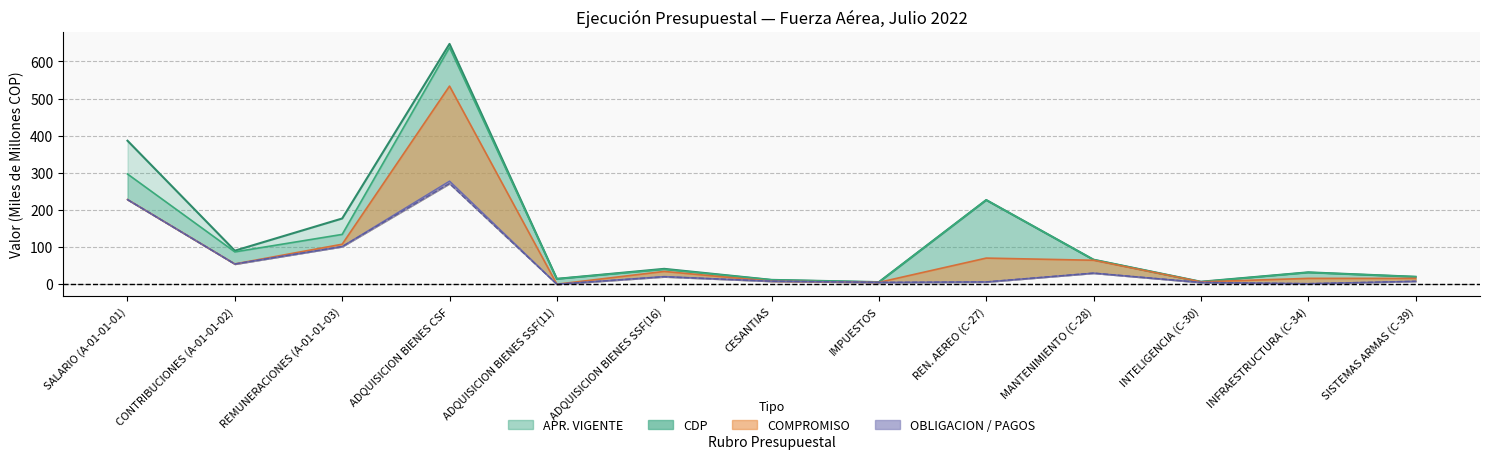

Count the number of categories in the chart.

13